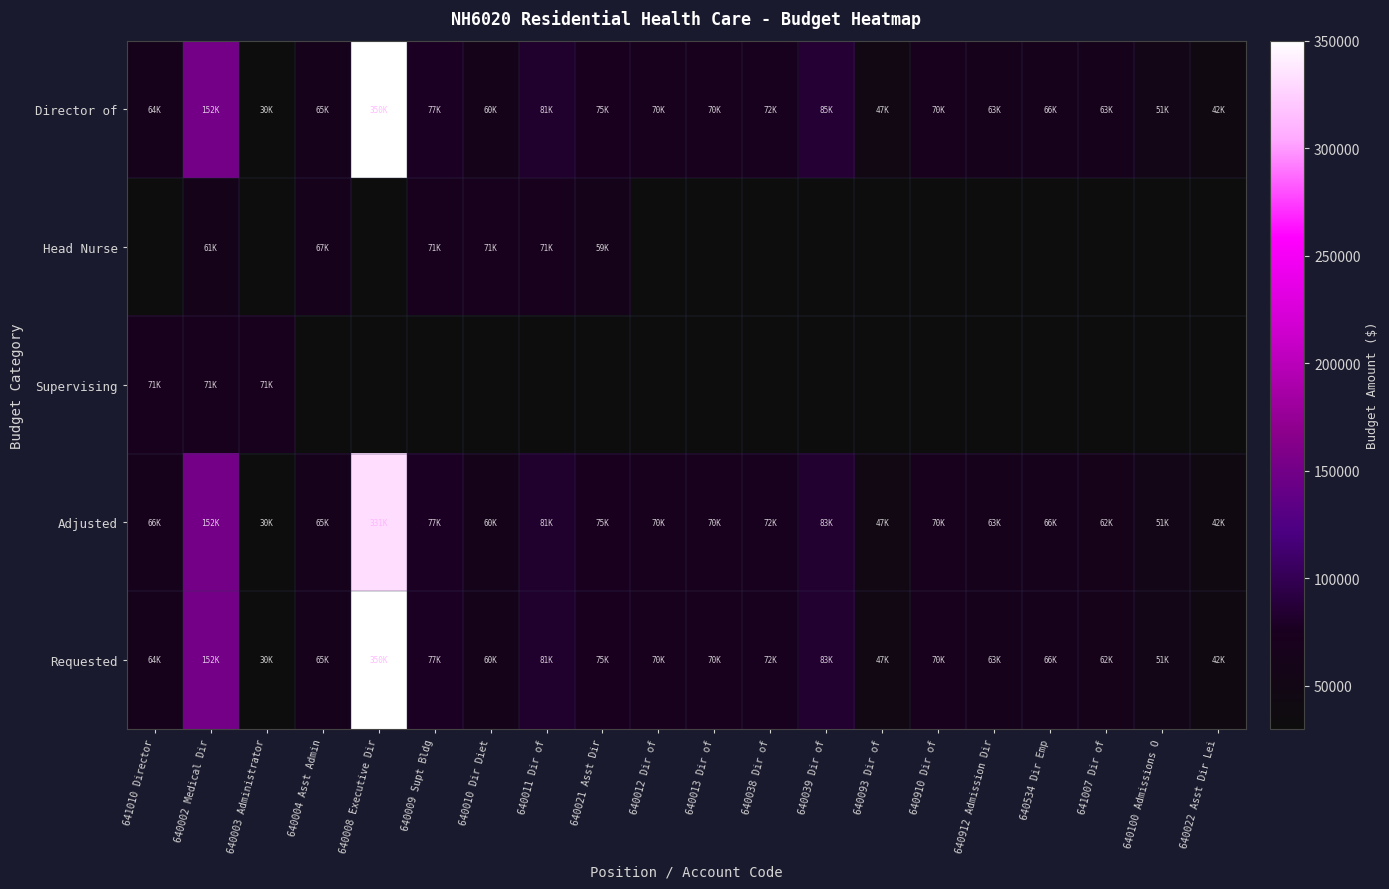

What is the difference between the Requested values at 640002 Medical Dir and 641010 Director?

87303.0